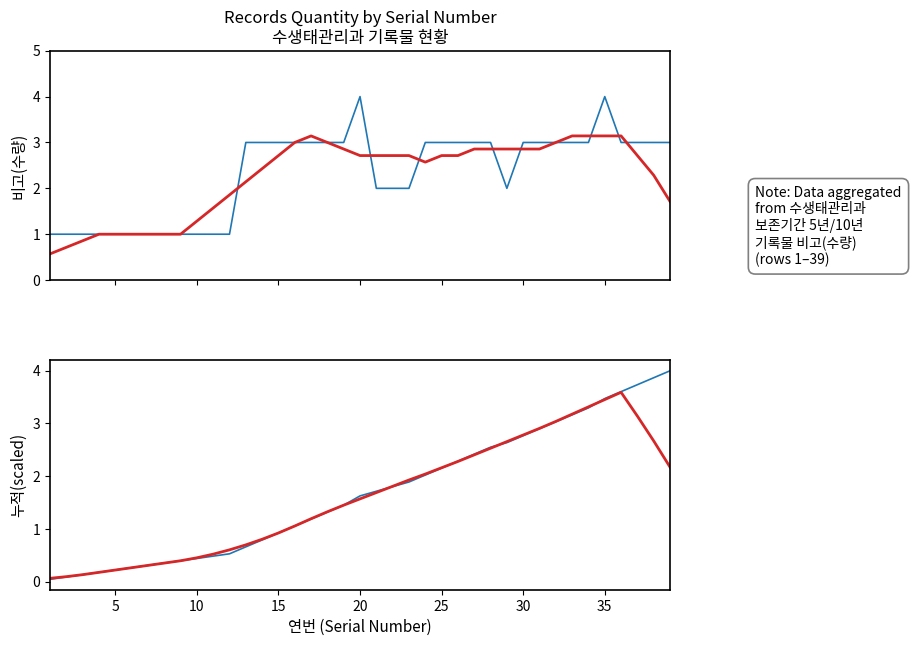

Reading left to right, list all the values displayed in this chart.

수생태관리과: 1.0	1.0	1.0	1.0	1.0	1.0	1.0	1.0	1.0	1.0	1.0	1.0	3.0	3.0	3.0	3.0	3.0	3.0	3.0	4.0	2.0	2.0	2.0	3.0	3.0	3.0	3.0	3.0	2.0	3.0	3.0	3.0	3.0	3.0	4.0	3.0	3.0	3.0	3.0
smoothed fit: 0.6	0.7	0.9	1.0	1.0	1.0	1.0	1.0	1.0	1.3	1.6	1.9	2.1	2.4	2.7	3.0	3.1	3.0	2.9	2.7	2.7	2.7	2.7	2.6	2.7	2.7	2.9	2.9	2.9	2.9	2.9	3.0	3.1	3.1	3.1	3.1	2.7	2.3	1.7
cumulative (scaled): 0.0	0.1	0.1	0.2	0.2	0.3	0.3	0.4	0.4	0.4	0.5	0.5	0.7	0.8	0.9	1.1	1.2	1.3	1.5	1.6	1.7	1.8	1.9	2.0	2.2	2.3	2.4	2.5	2.6	2.8	2.9	3.0	3.2	3.3	3.5	3.6	3.7	3.9	4.0
smoothed cumulative fit: 0.1	0.1	0.1	0.2	0.2	0.3	0.3	0.4	0.4	0.5	0.5	0.6	0.7	0.8	0.9	1.1	1.2	1.3	1.5	1.6	1.7	1.8	1.9	2.0	2.2	2.3	2.4	2.5	2.7	2.8	2.9	3.0	3.2	3.3	3.5	3.6	3.1	2.7	2.2